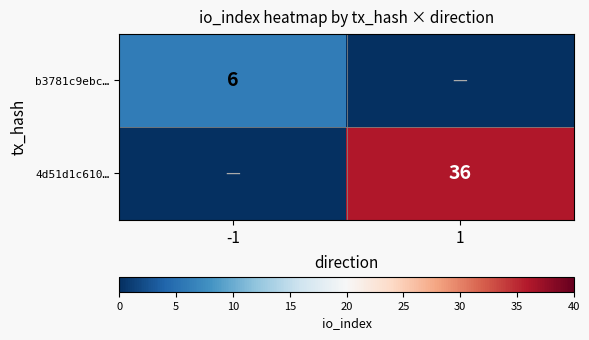

Which label corresponds to the smallest value in the chart?

1